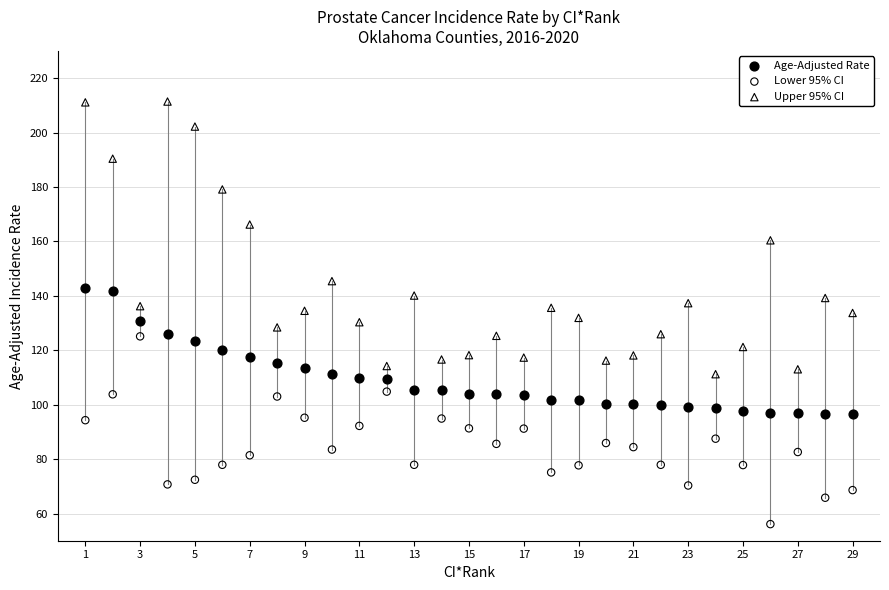

Which series reaches the maximum Y coordinate?

Upper 95% CI